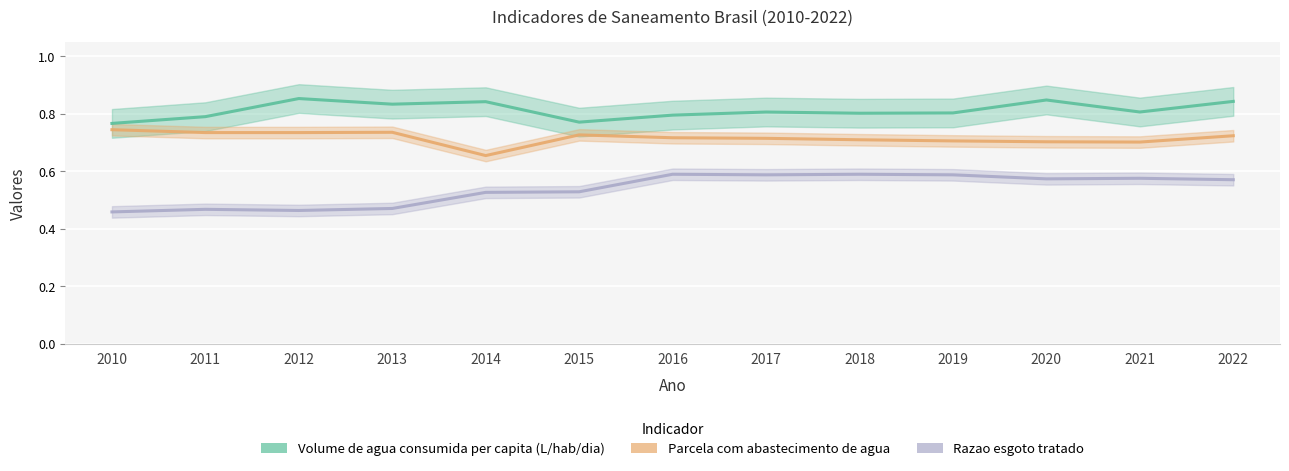

Reading left to right, list all the values displayed in this chart.

Volume de agua consumida per capita (L/hab/dia): 0.8	0.8	0.9	0.8	0.8	0.8	0.8	0.8	0.8	0.8	0.8	0.8	0.8
Parcela com abastecimento de agua: 0.7	0.7	0.7	0.7	0.7	0.7	0.7	0.7	0.7	0.7	0.7	0.7	0.7
Razao esgoto tratado: 0.5	0.5	0.5	0.5	0.5	0.5	0.6	0.6	0.6	0.6	0.6	0.6	0.6